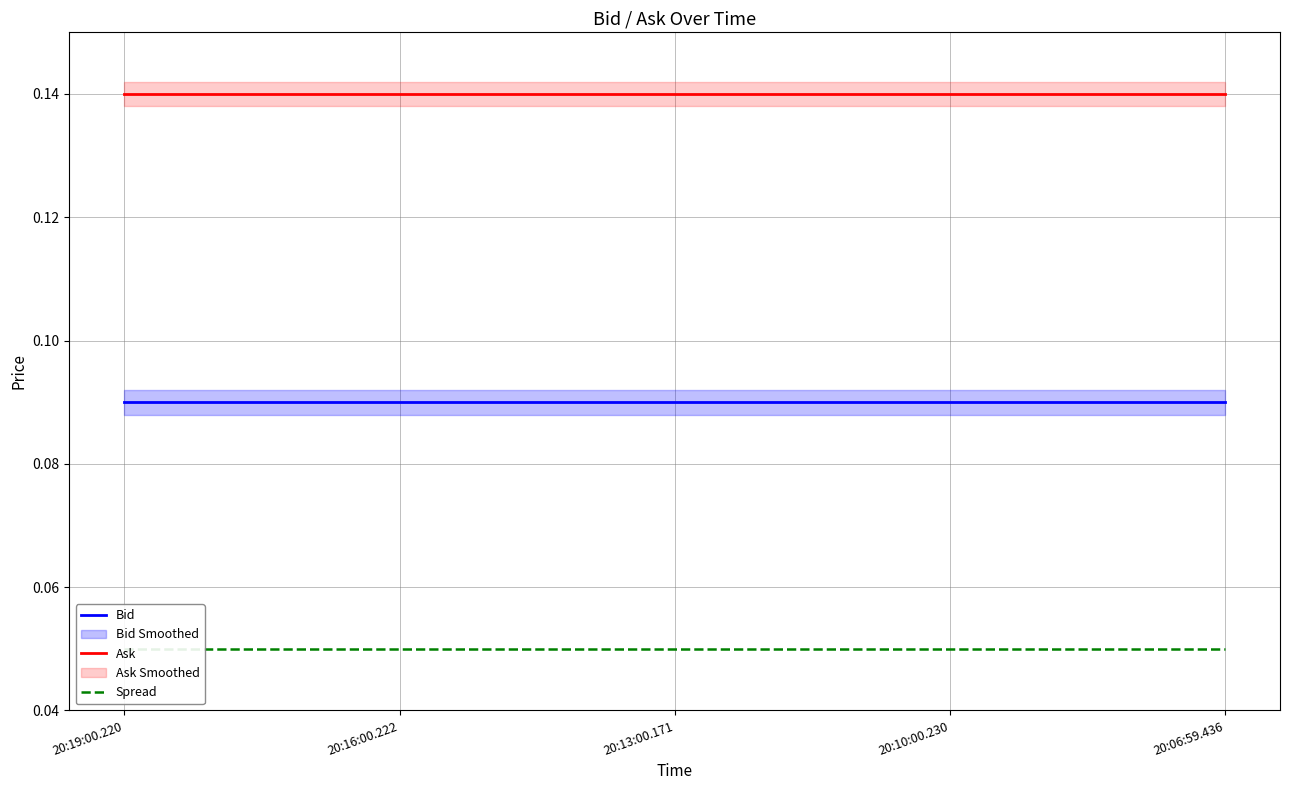

Reading left to right, transcribe all the data shown in this chart.

Bid: 20:19:00.220=0.1	20:16:00.222=0.1	20:13:00.171=0.1	20:10:00.230=0.1	20:06:59.436=0.1
Ask: 20:19:00.220=0.1	20:16:00.222=0.1	20:13:00.171=0.1	20:10:00.230=0.1	20:06:59.436=0.1
Spread: 20:19:00.220=0.1	20:16:00.222=0.1	20:13:00.171=0.1	20:10:00.230=0.1	20:06:59.436=0.1